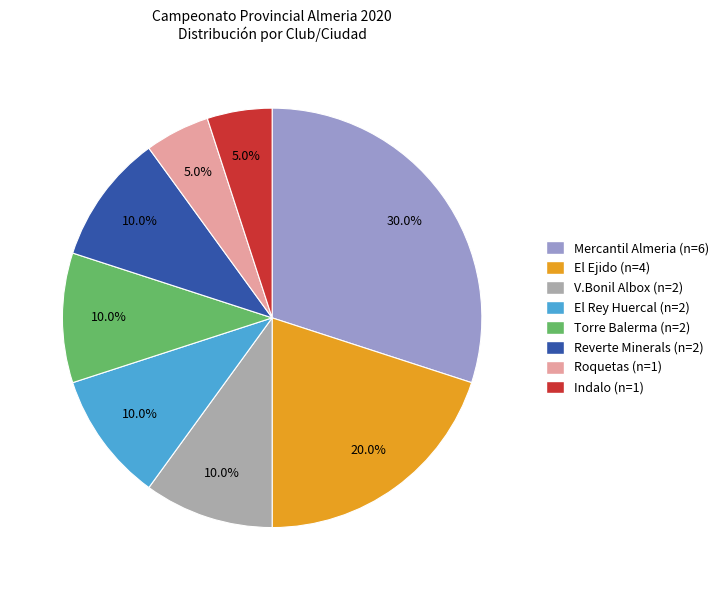

Which category has the biggest portion of the pie?

Mercantil Almeria